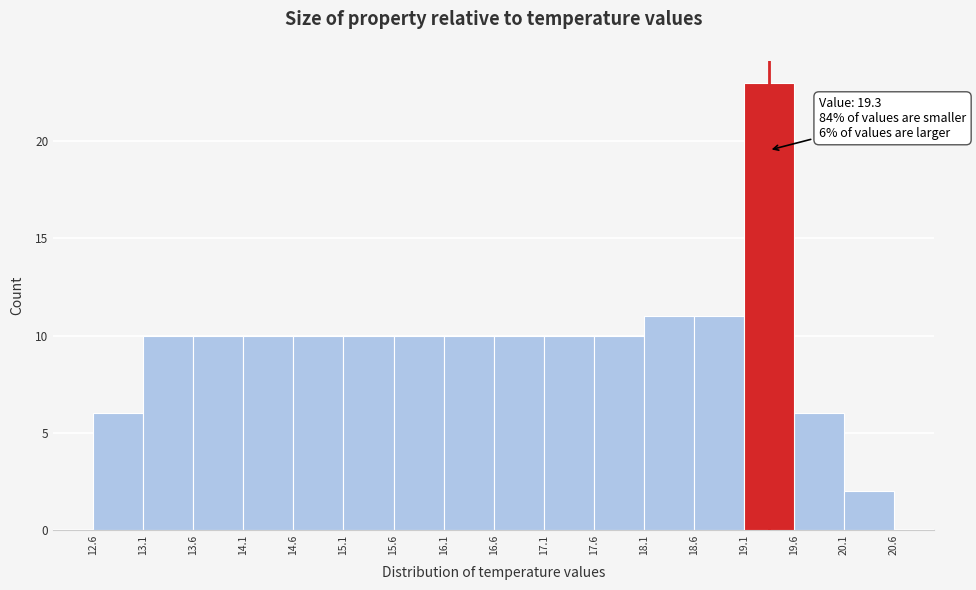

Which range on the x-axis has the tallest bar?

19.1 to 19.6